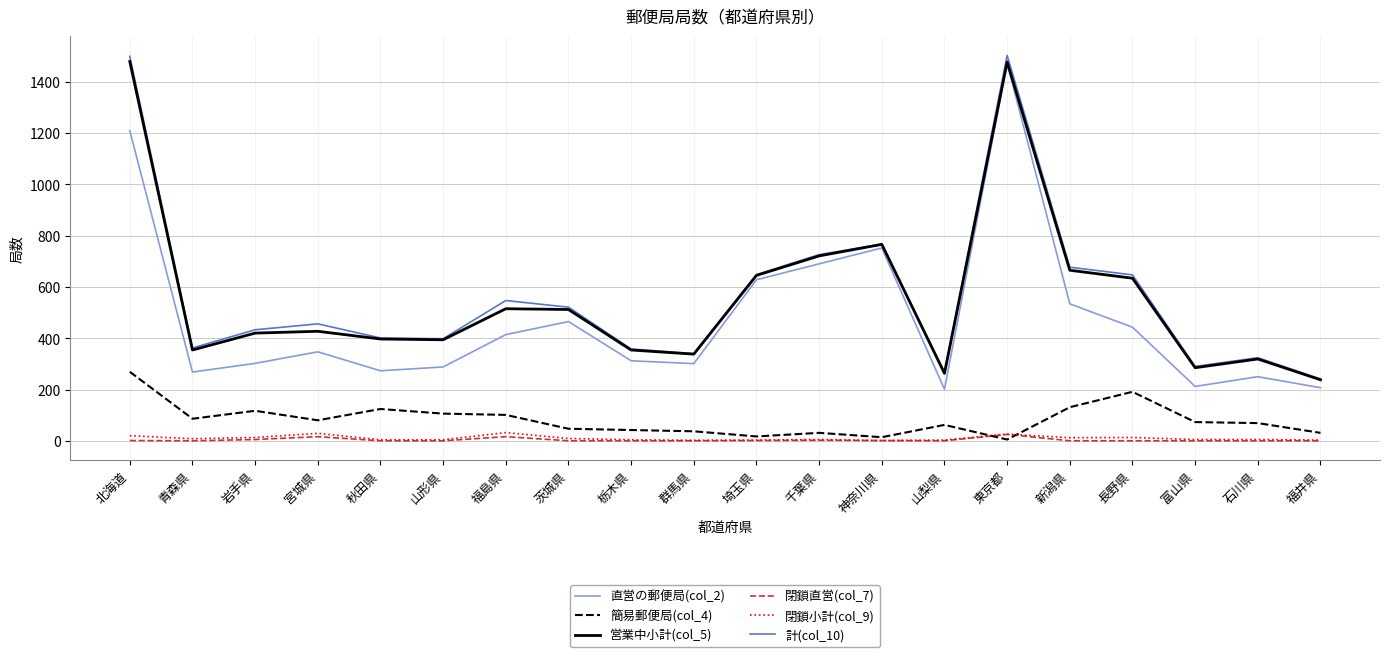

How many lines are shown in the chart?

6